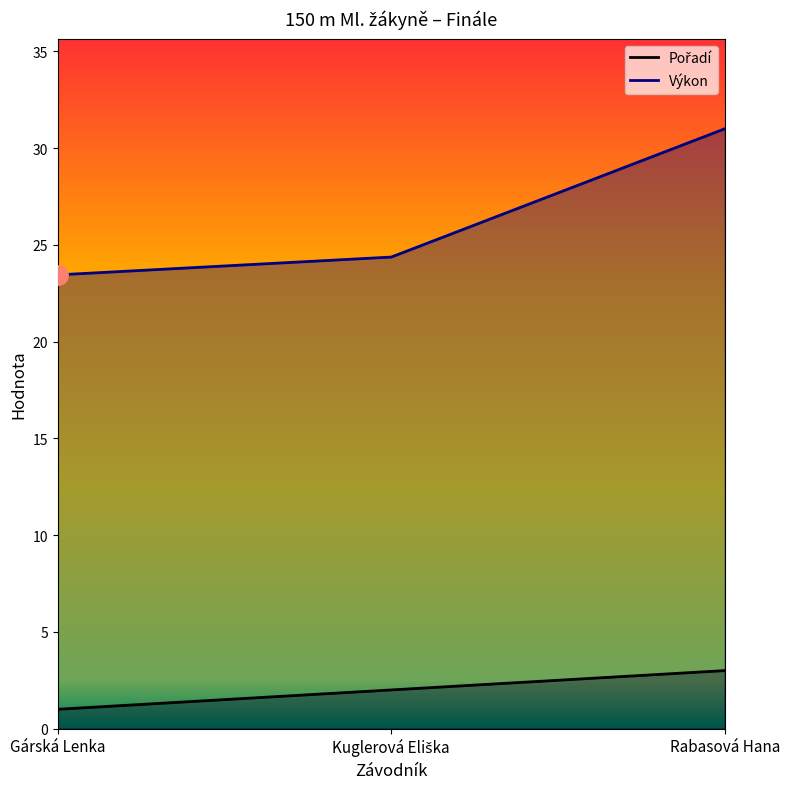

Count the Pořadí values in the range 1 to 3.

3